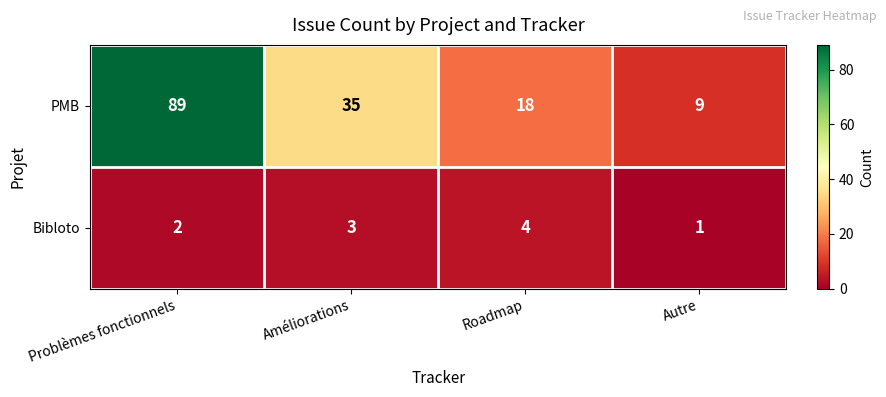

What is the total value across all series at Améliorations?

38